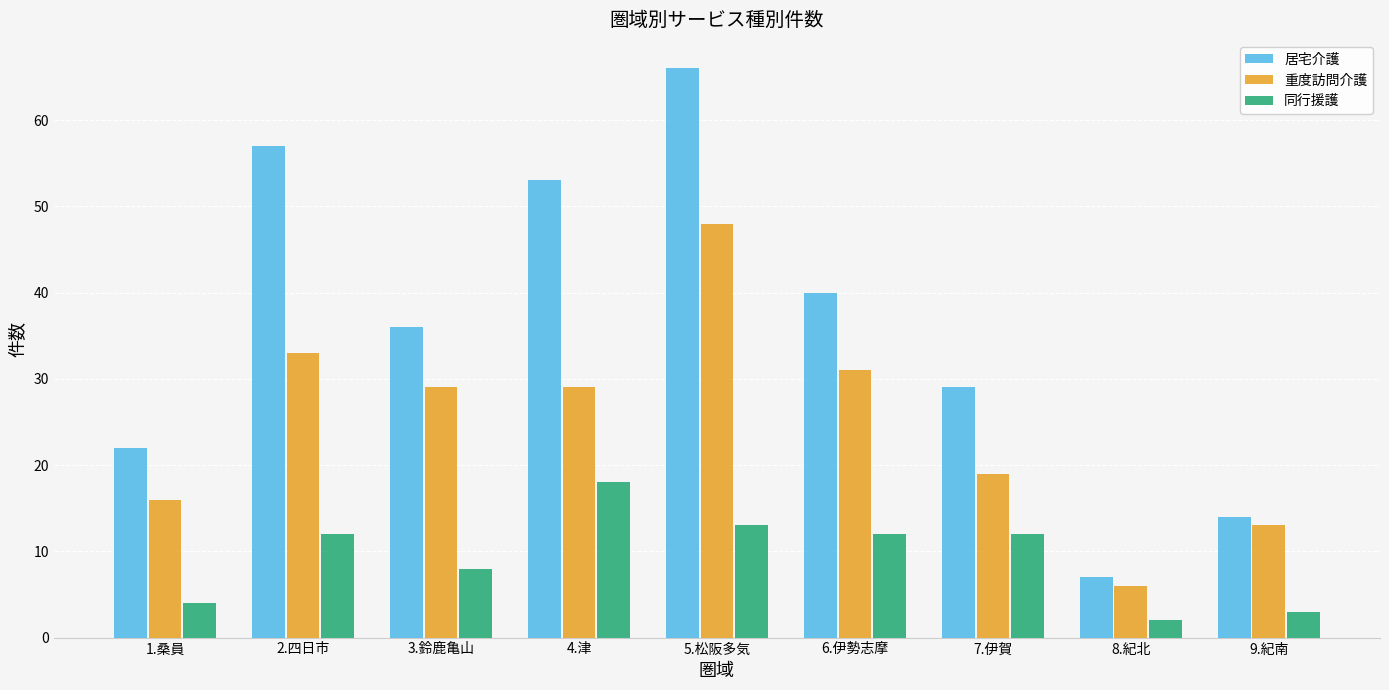

List the series in order of their peak value, lowest first.

同行援護, 重度訪問介護, 居宅介護